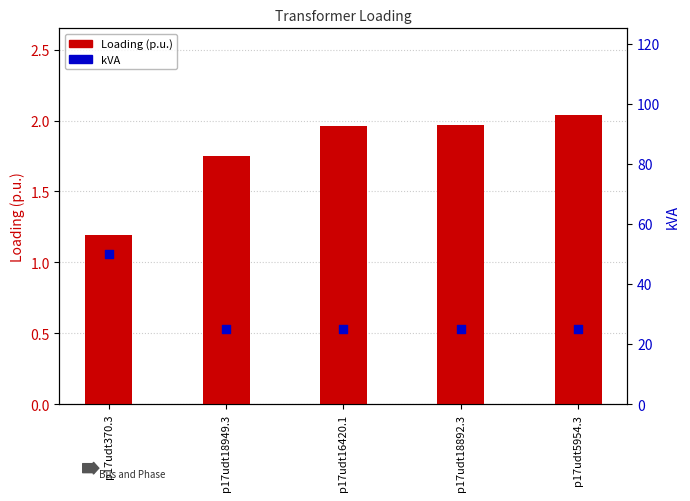

Which series reaches the minimum Y coordinate?

Loading (p.u.)